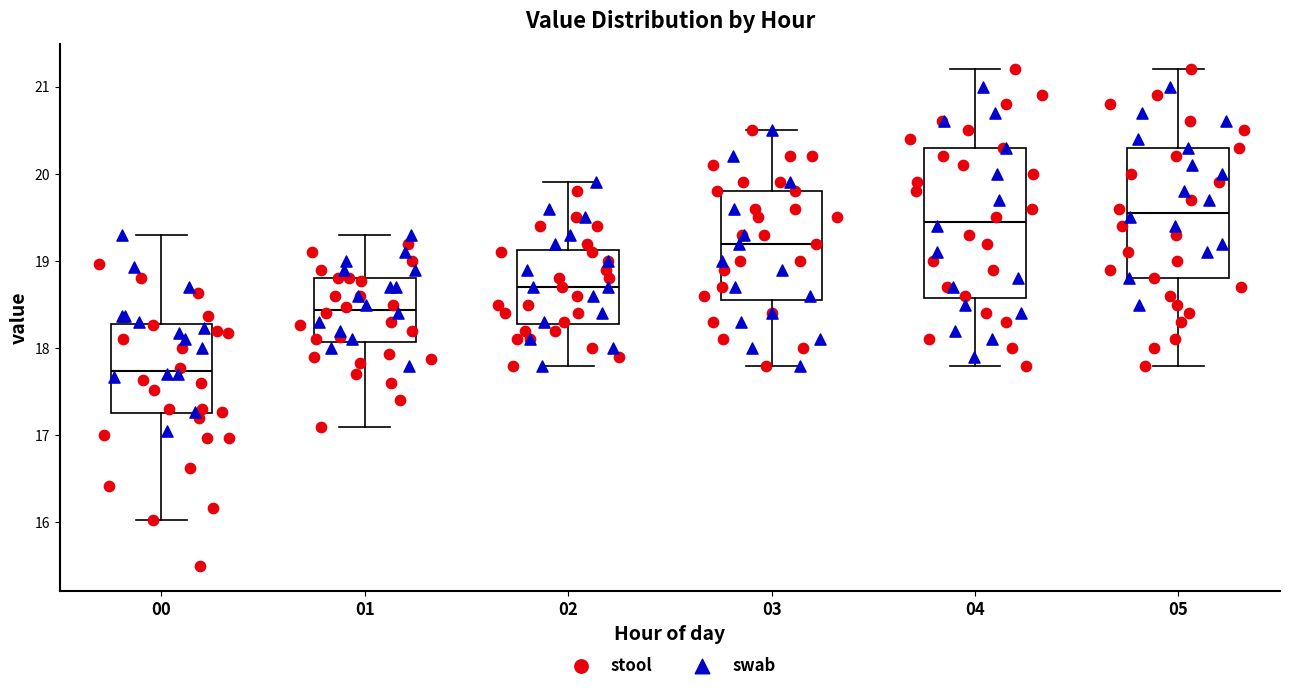

Which box's median line is the lowest?

00